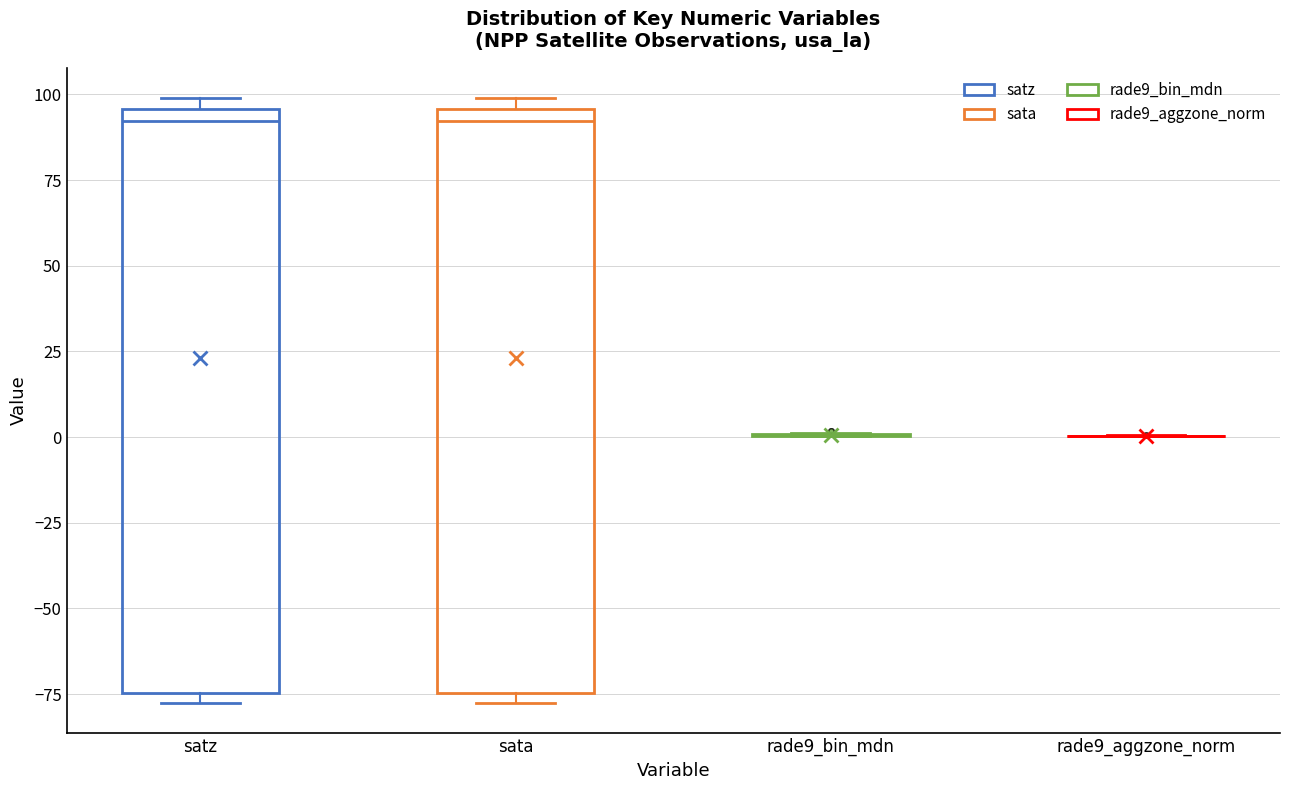

Reading left to right, transcribe this box plot: for each box, give where its median line is, the range the box spans, and where its two whiskers end, as read against the y-axis. The values are not printed on the chart, so give them approximately, as read against the axis.

satz: median 90, box -75 to 95, whiskers -80 to 100
sata: median 90, box -75 to 95, whiskers -80 to 100
rade9_bin_mdn: box collapsed to a line at 0, whiskers 0 to 0
rade9_aggzone_norm: box collapsed to a line at 0, whiskers 0 to 0